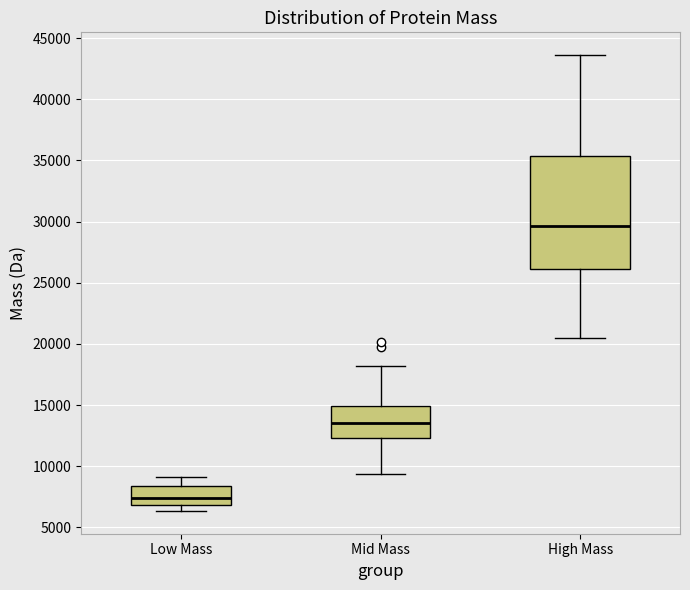

Comparing the boxes themselves (not the whiskers), which one is the tallest?

High Mass